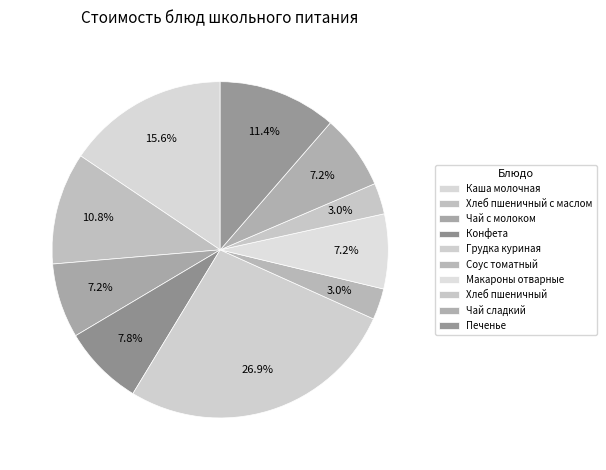

Which slice is the smallest?

Соус томатный